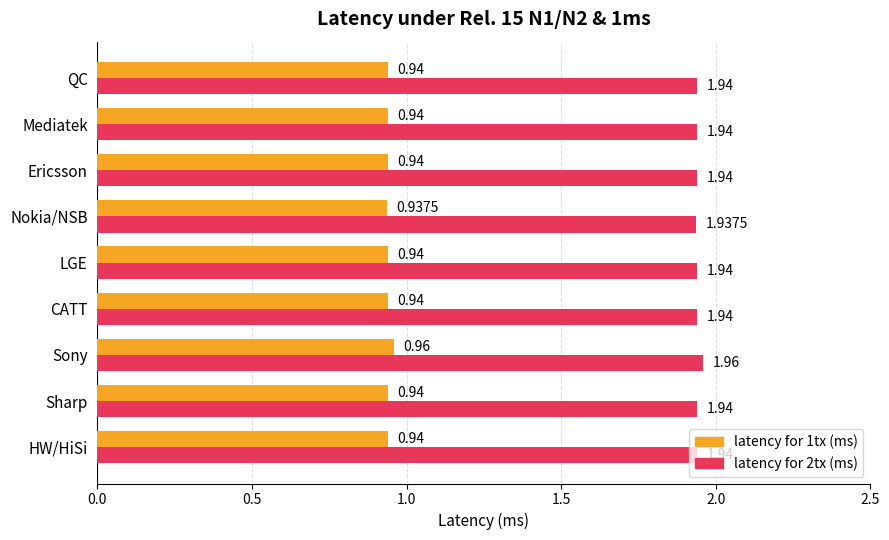

Which category has the highest value in the latency for 1tx (ms) series?

Sony